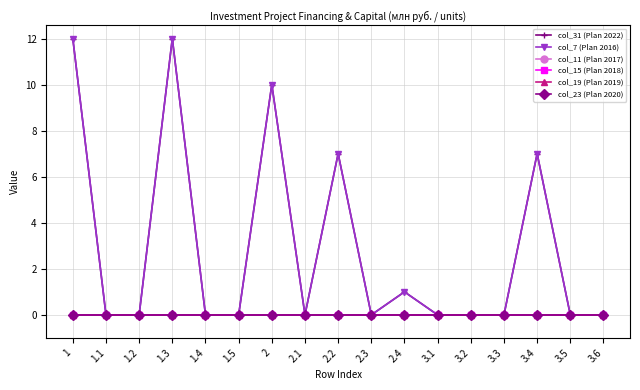

Does the chart have visible grid lines?

Yes